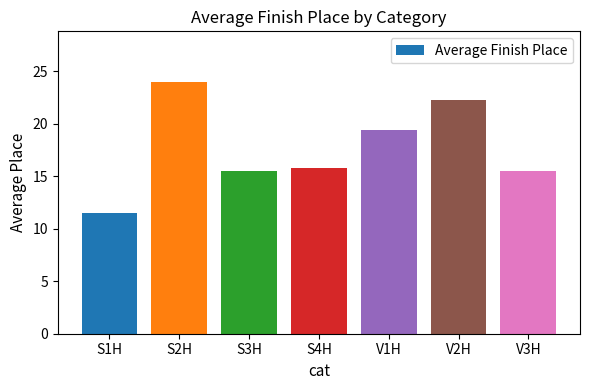

The value at S4H is 6.8. True or false?

False